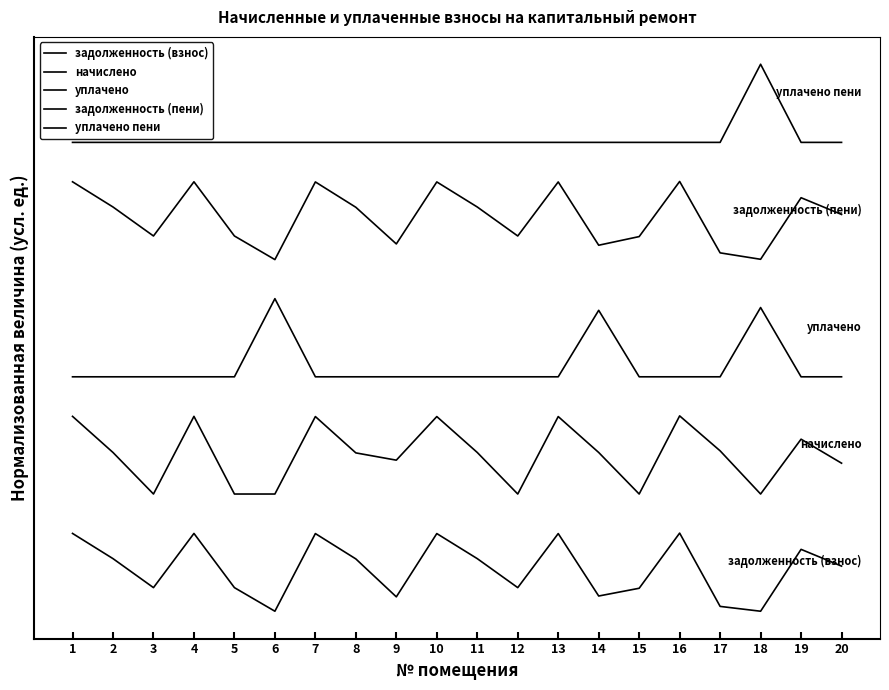

At which category does задолженность (пени) reach its first local valley?

3